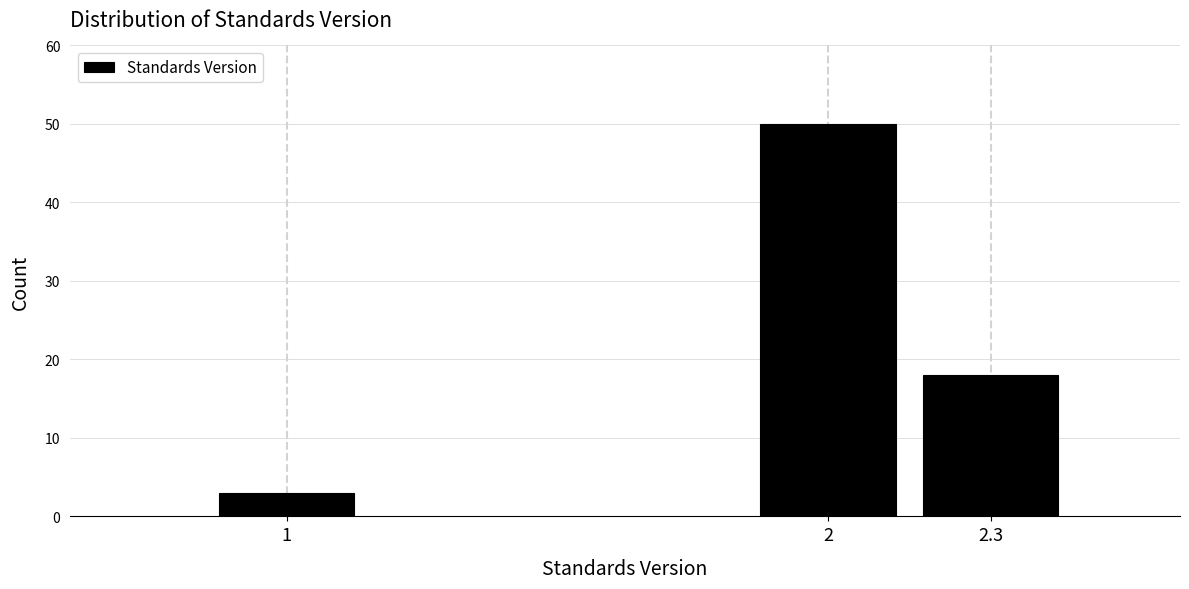

Reading right to left, what are all the values shown in this chart?

2.3=18	2=50	1=3